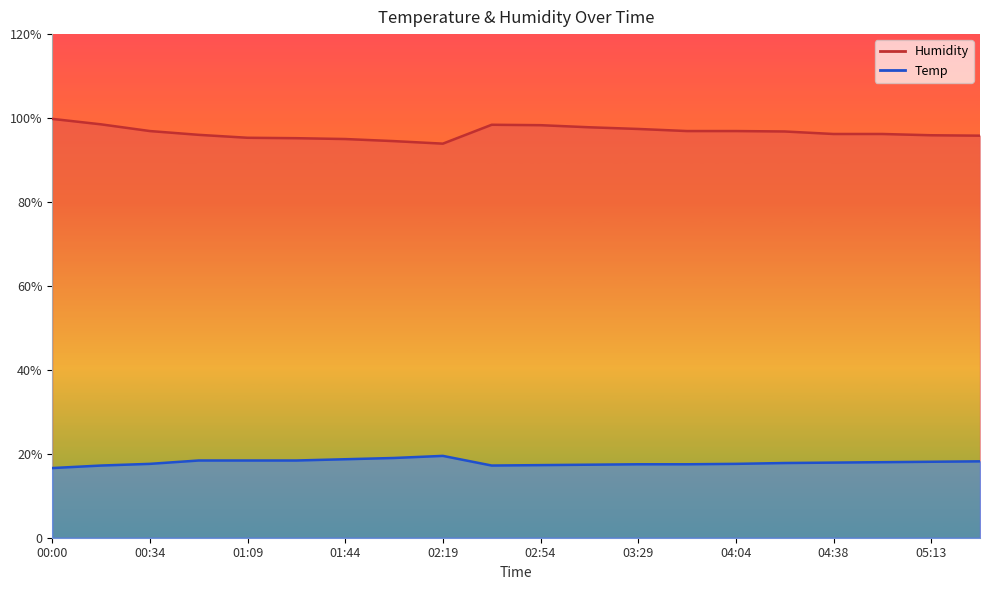

True or false: Humidity and Temp cross at least once.

False